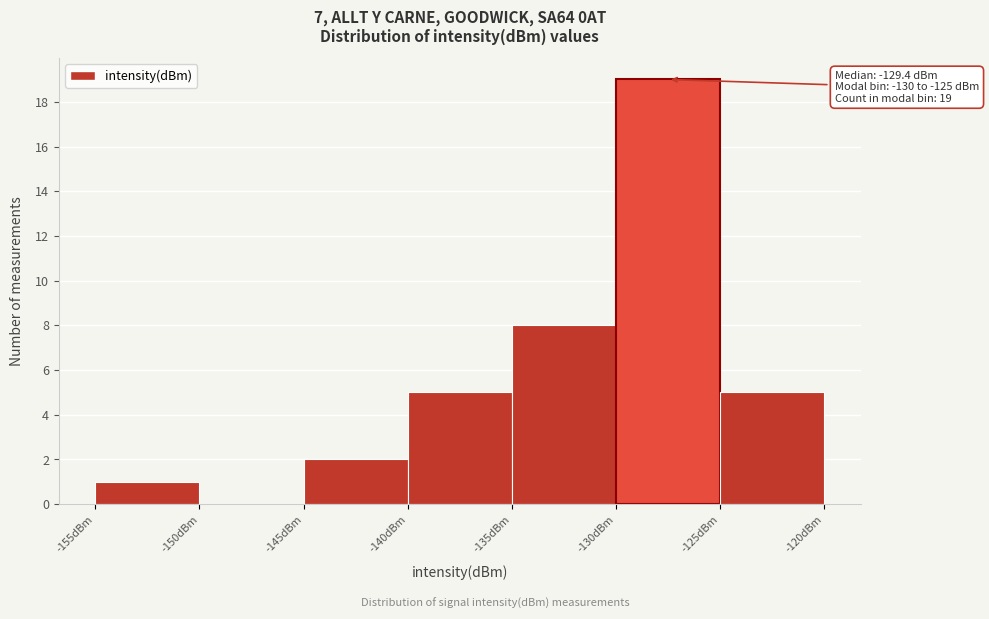

Which range on the x-axis has the tallest bar?

-130 to -125